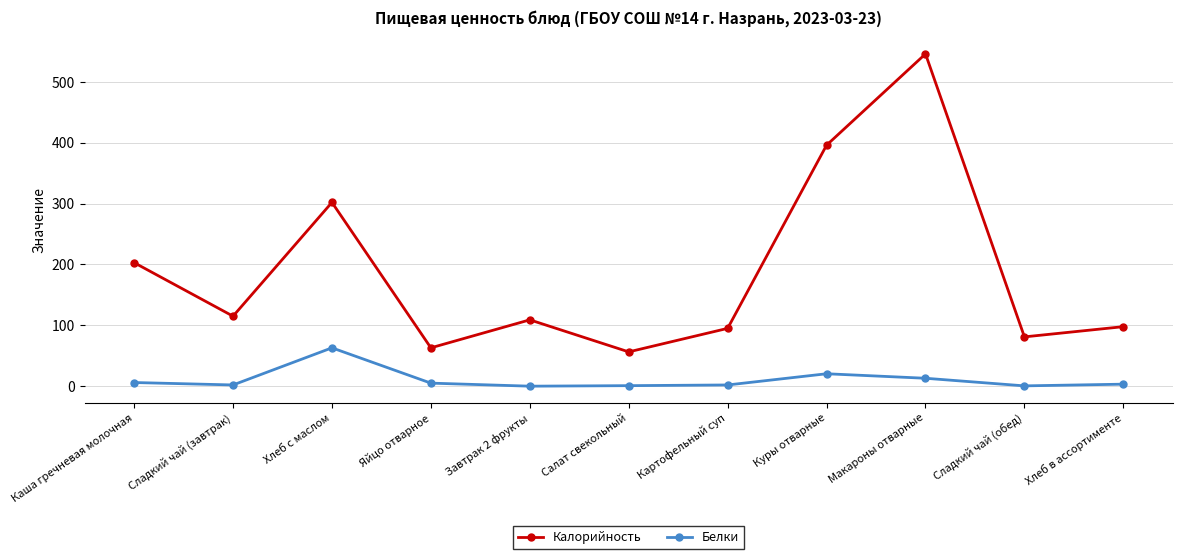

What is the total value across all series at Хлеб в ассортименте?

101.1